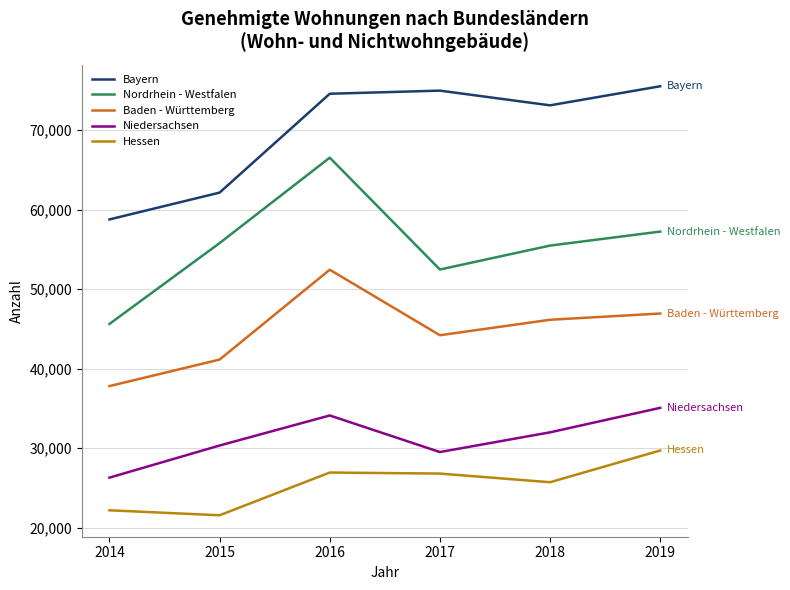

Is this an area chart (filled region under the line)?

No